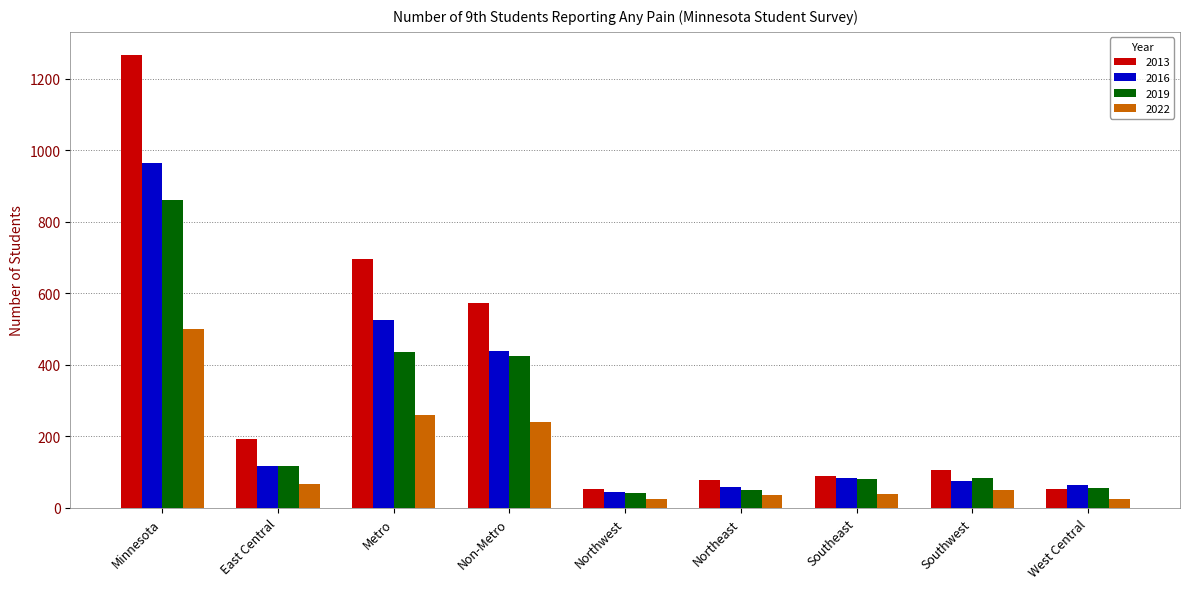

What is the total value across all series at Minnesota?

3592